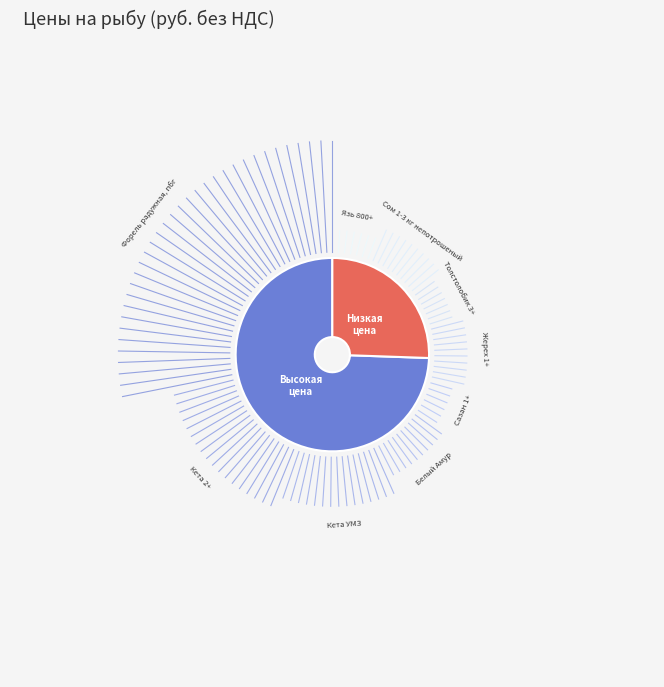

Is there a majority slice in this chart?

Yes